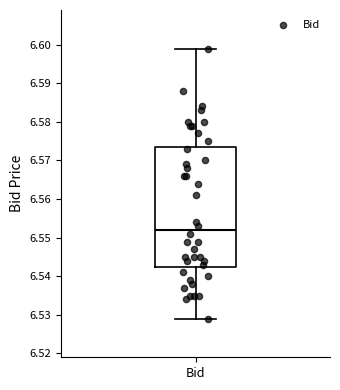

Transcribe this box plot: give where the median line is, the range the box spans, and where the two whiskers end, as read against the y-axis. The values are not printed on the chart, so give them approximately, as read against the axis.

median 6.552, box 6.543 to 6.574, whiskers 6.529 to 6.599